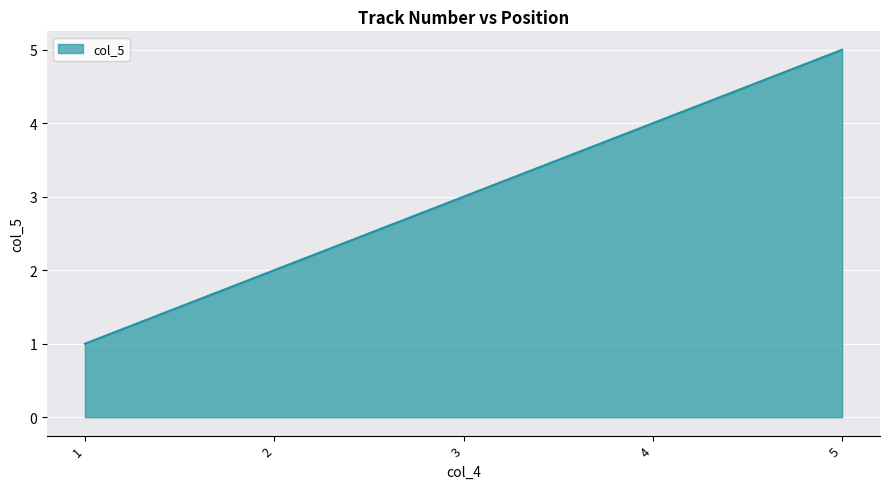

Which has a higher value, 3 or 5?

5